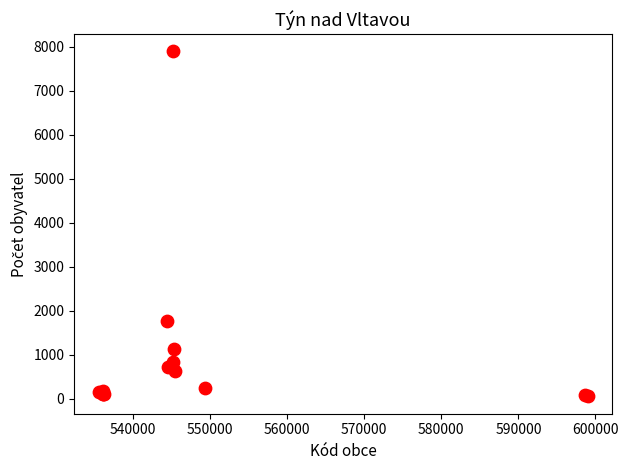

What Y value in the scatter plot is closest to 3972?

1765